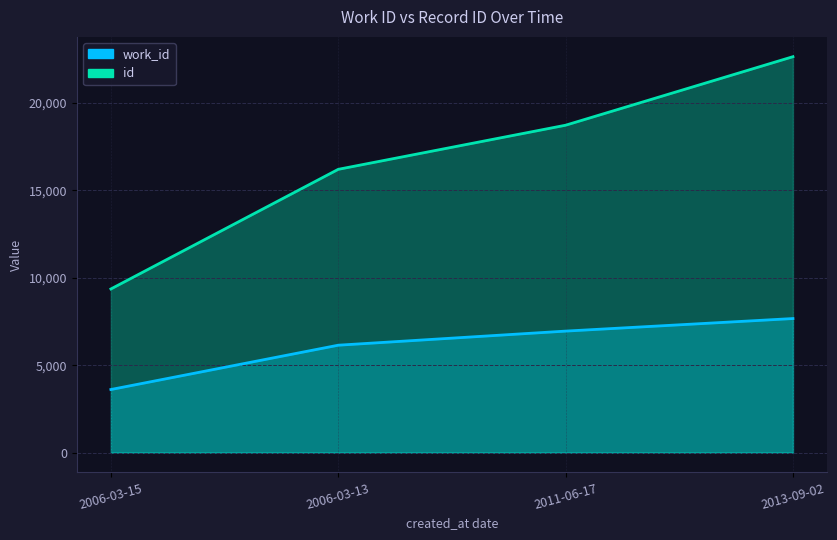

What is the maximum value shown in the chart?

22636